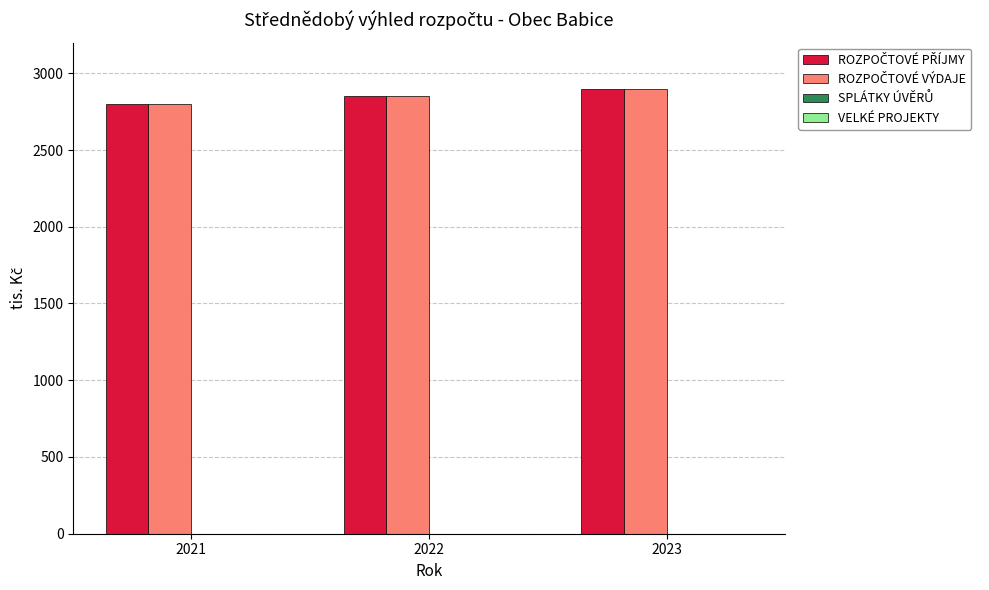

Does the chart contain any negative values?

No